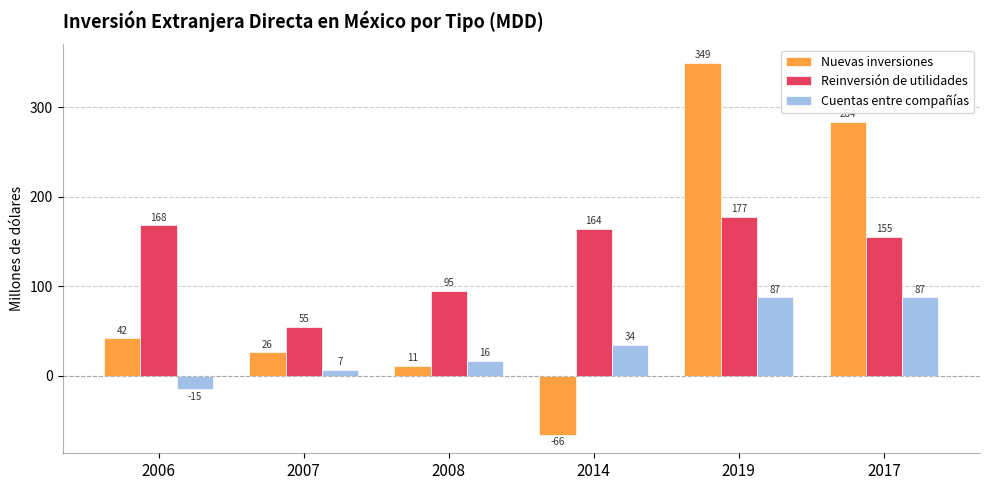

Which series changed the most between 2008 and 2014?

Nuevas inversiones